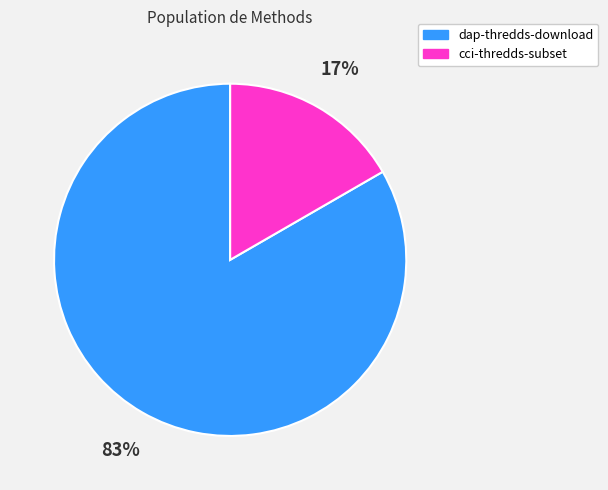

Is the sum of cci-thredds-subset and dap-thredds-download greater than half?

Yes